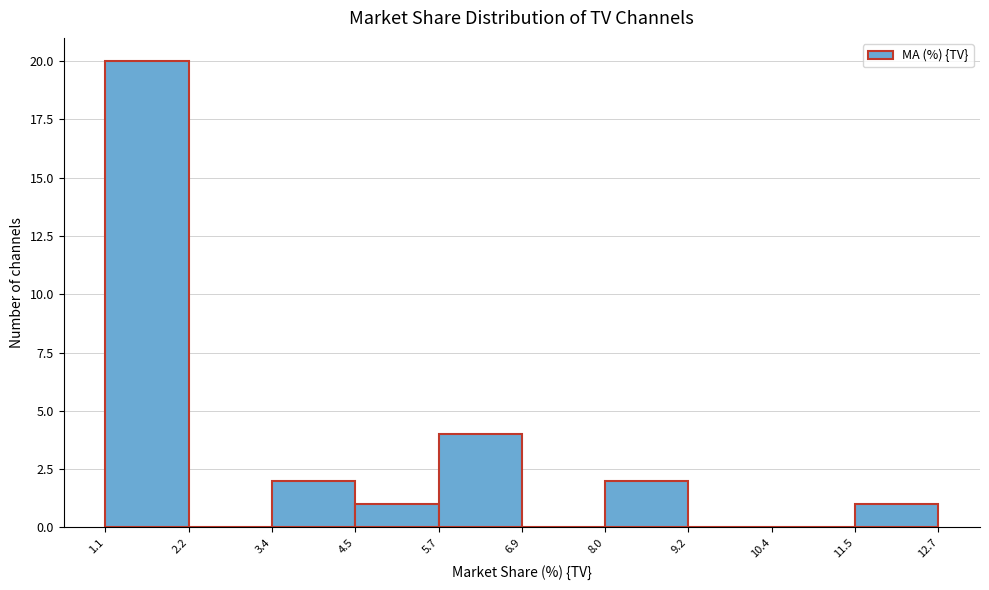

Reading left to right, transcribe this chart: for each bar, give the range it covers on the x-axis and its height. The values are not printed on the chart, so give them approximately, as read against the axis.

1.1 to 2.2: 20
2.2 to 3.4: 0
3.4 to 4.5: 2
4.5 to 5.7: 1
5.7 to 6.9: 4
6.9 to 8.0: 0
8.0 to 9.2: 2
9.2 to 10.4: 0
10.4 to 11.5: 0
11.5 to 12.7: 1